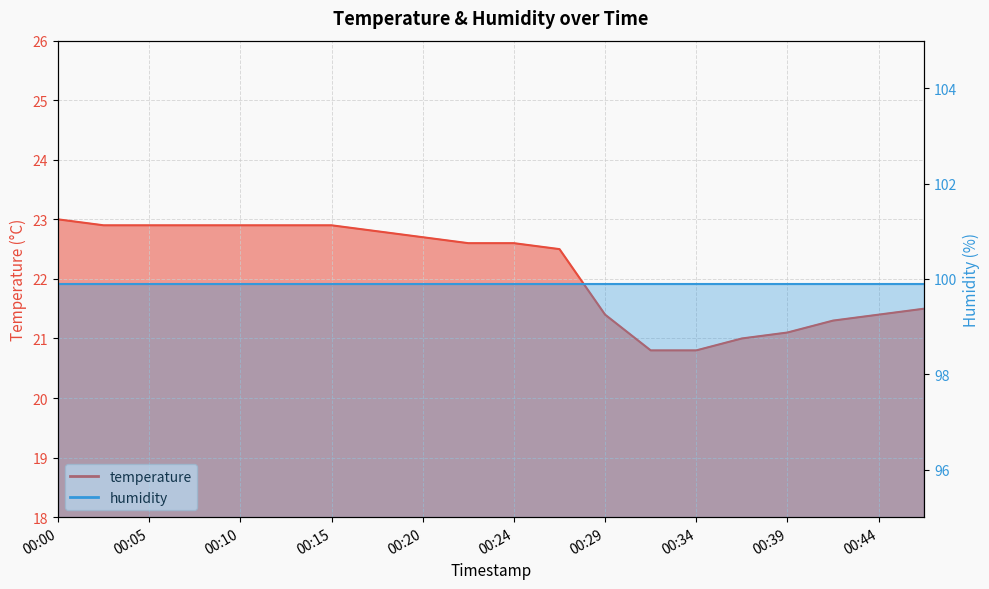

Reading left to right, list all the values displayed in this chart.

00:00=23.0	00:02=22.9	00:05=22.9	00:07=22.9	00:10=22.9	00:12=22.9	00:15=22.9	00:17=22.8	00:20=22.7	00:22=22.6	00:24=22.6	00:27=22.5	00:29=21.4	00:32=20.8	00:34=20.8	00:37=21.0	00:39=21.1	00:42=21.3	00:44=21.4	00:47=21.5